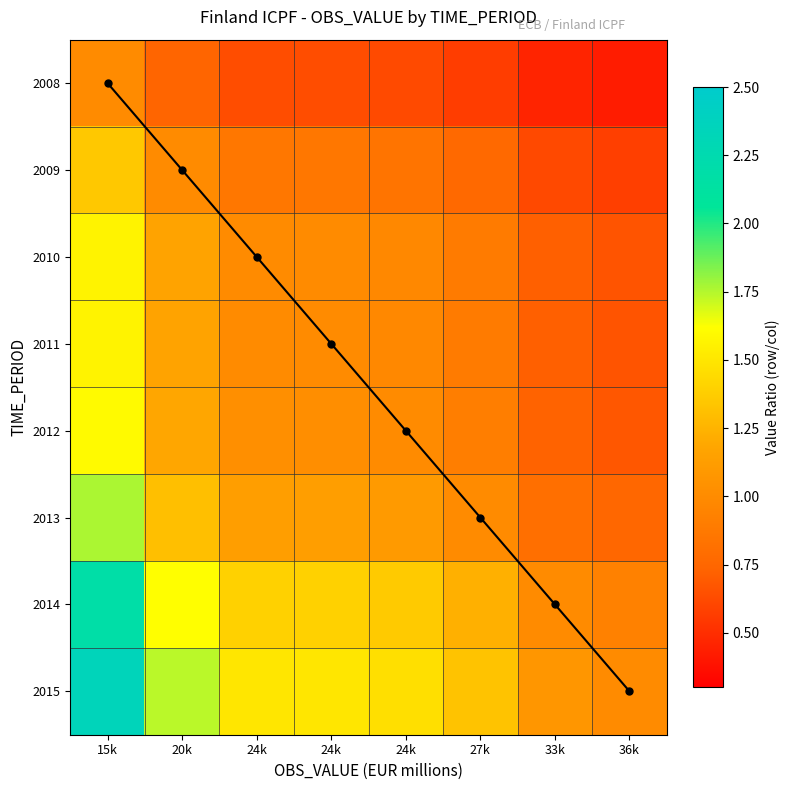

The value of 2008 at 33k is 0.6. True or false?

False